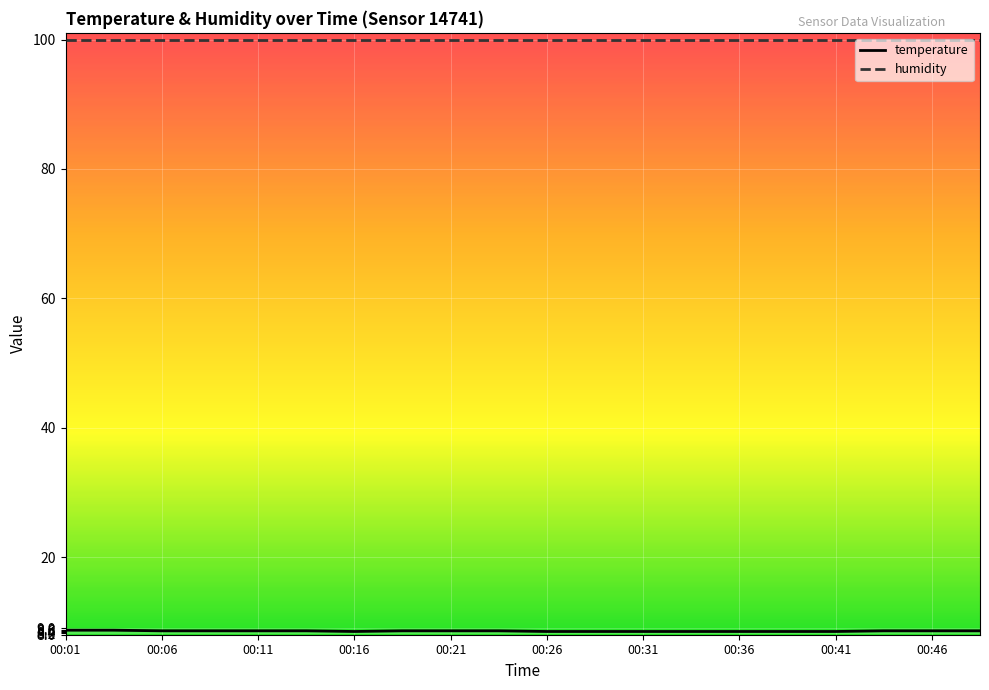

What is the smallest value displayed?

8.5